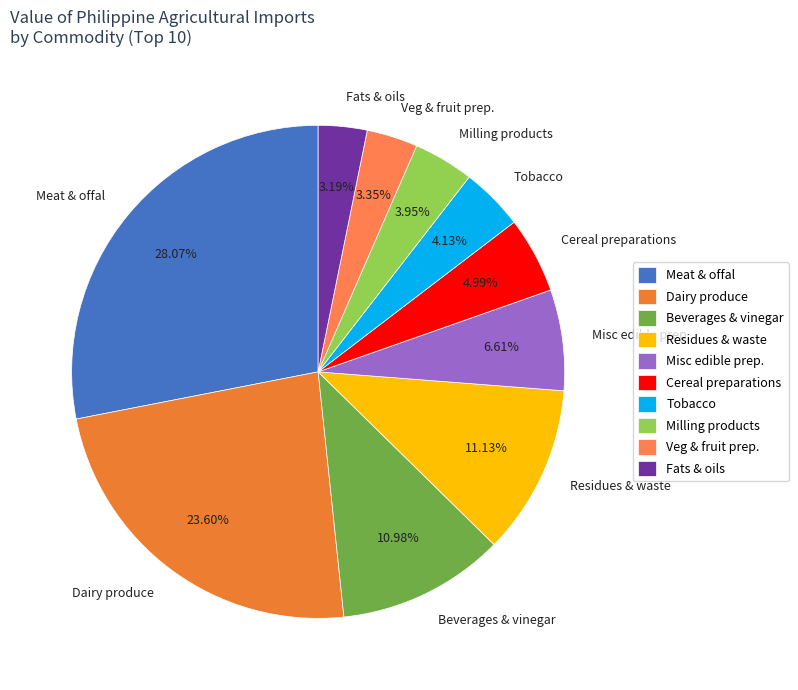

What is the ratio of the value at Milling products to the value at Residues & waste?

0.4